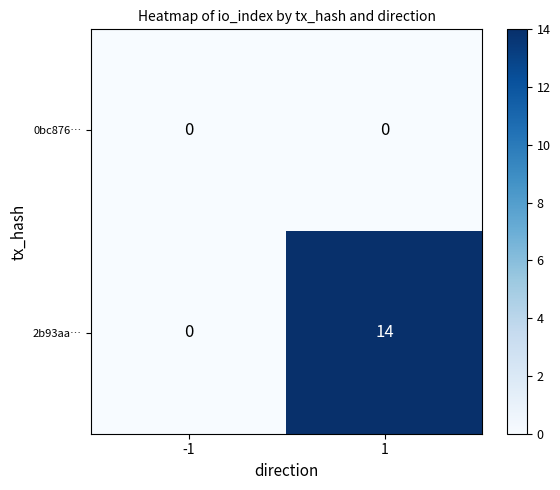

What is the greatest value displayed?

14